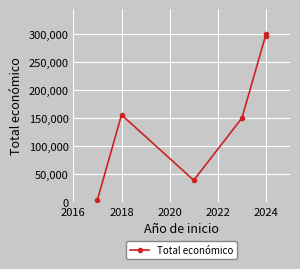

At which label does the data first exceed 155978?

2024